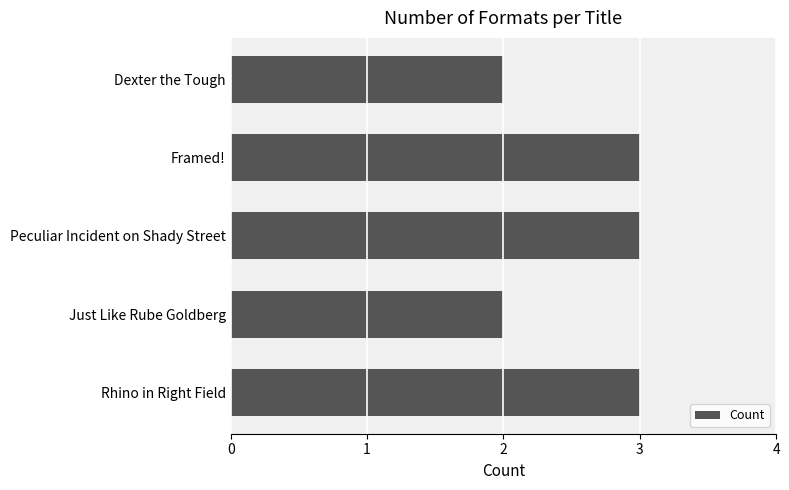

Read the value at Rhino in Right Field.

3